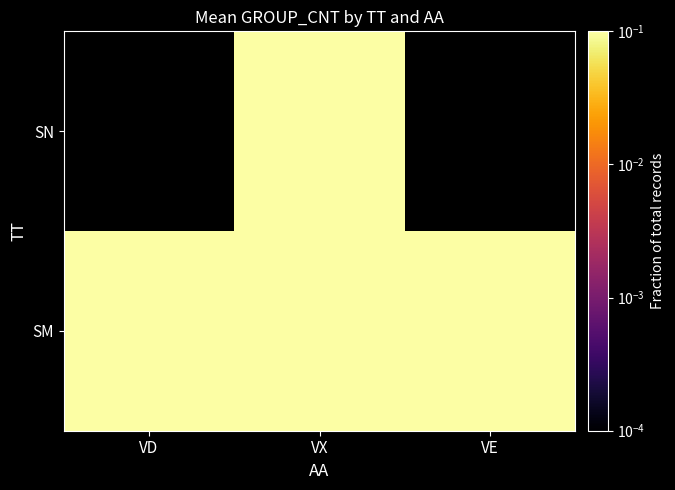

Between VD and VX, which series saw the biggest shift?

SM